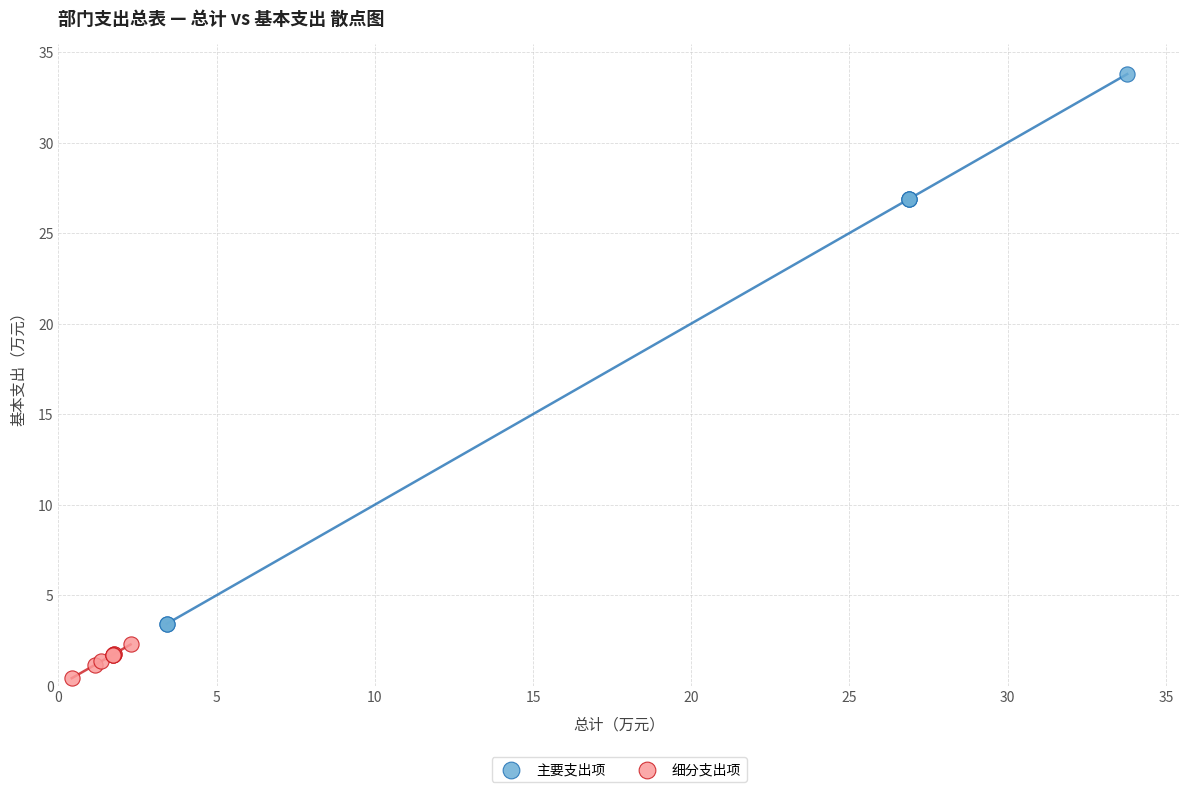

Which series reaches the minimum Y coordinate?

细分支出项